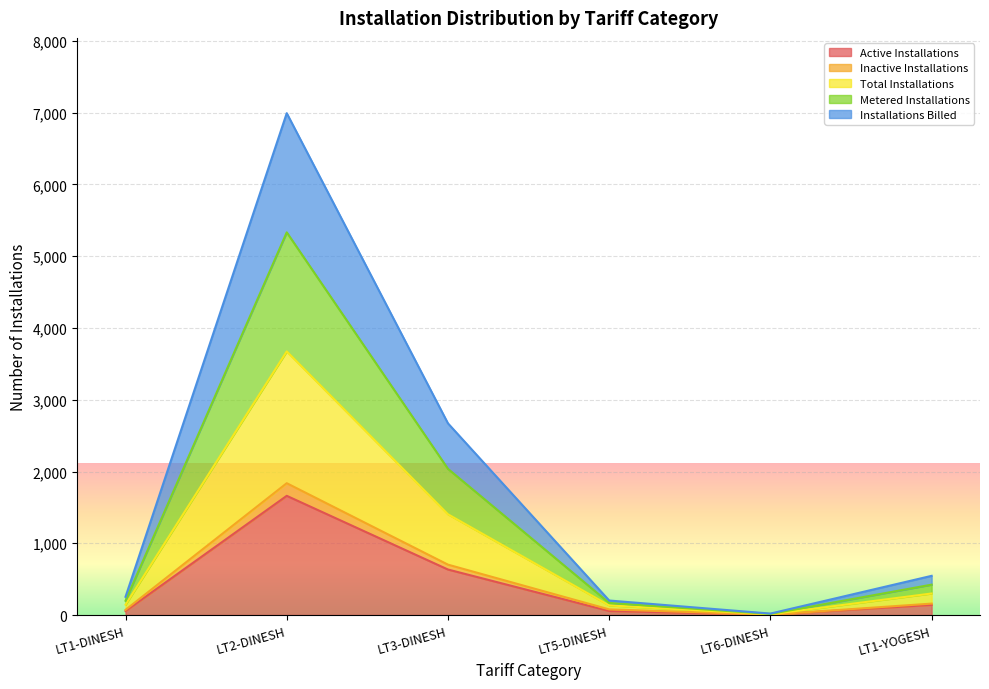

At which label does Total Installations reach its peak?

LT2-DINESH